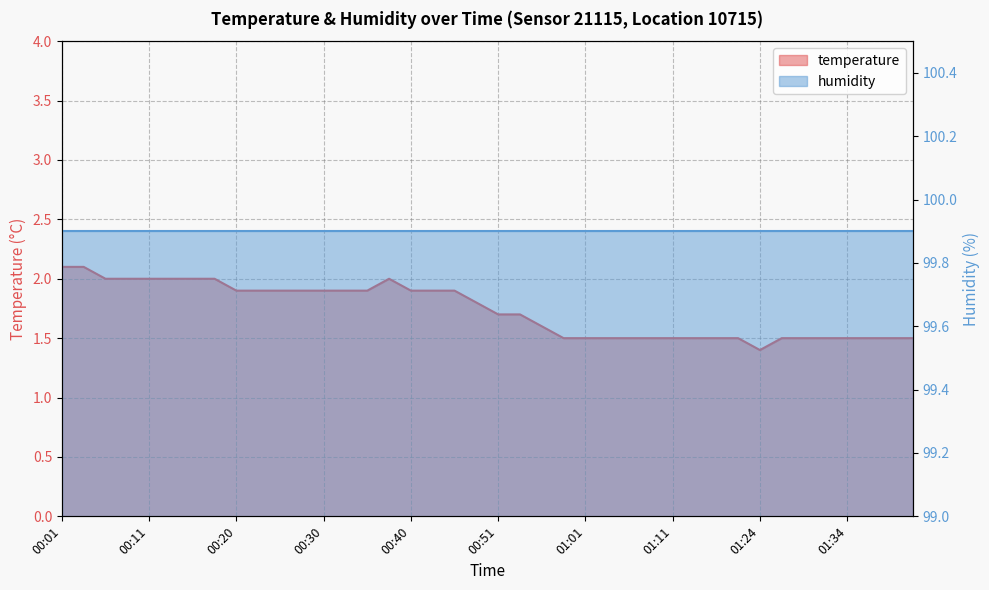

Rank the categories by value from lowest to highest.

01:24, 00:58, 01:01, 01:03, 01:06, 01:08, 01:11, 01:13, 01:16, 01:18, 01:27, 01:29, 01:31, 01:34, 01:36, 01:39, 01:41, 00:56, 00:51, 00:53, 00:48, 00:20, 00:23, 00:25, 00:28, 00:30, 00:33, 00:35, 00:40, 00:43, 00:45, 00:06, 00:08, 00:11, 00:13, 00:16, 00:18, 00:38, 00:01, 00:03